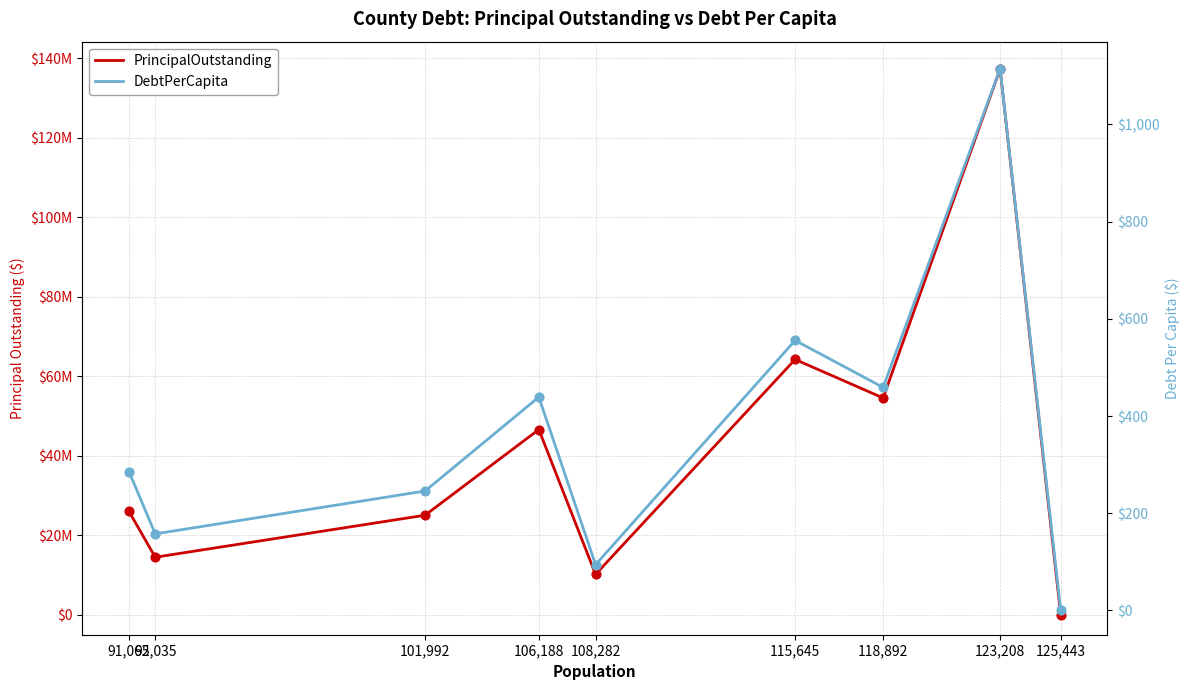

At how many categories does at least one series exceed 4586089?

8